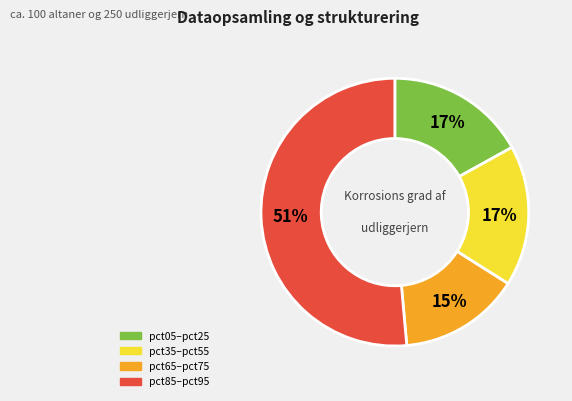

To the nearest percent, what is the average slice percentage?

25%